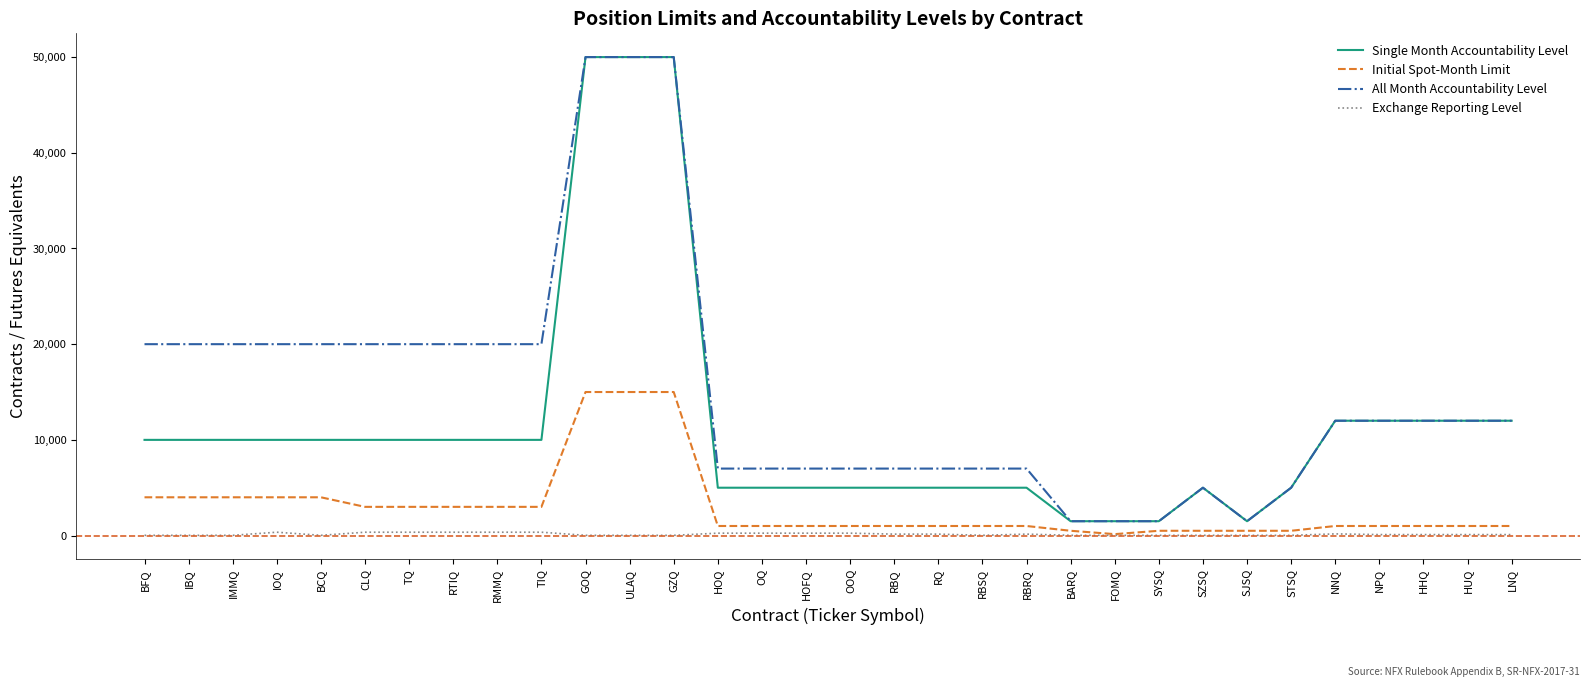

True or false: Exchange Reporting Level and All Month Accountability Level intersect in this chart.

False